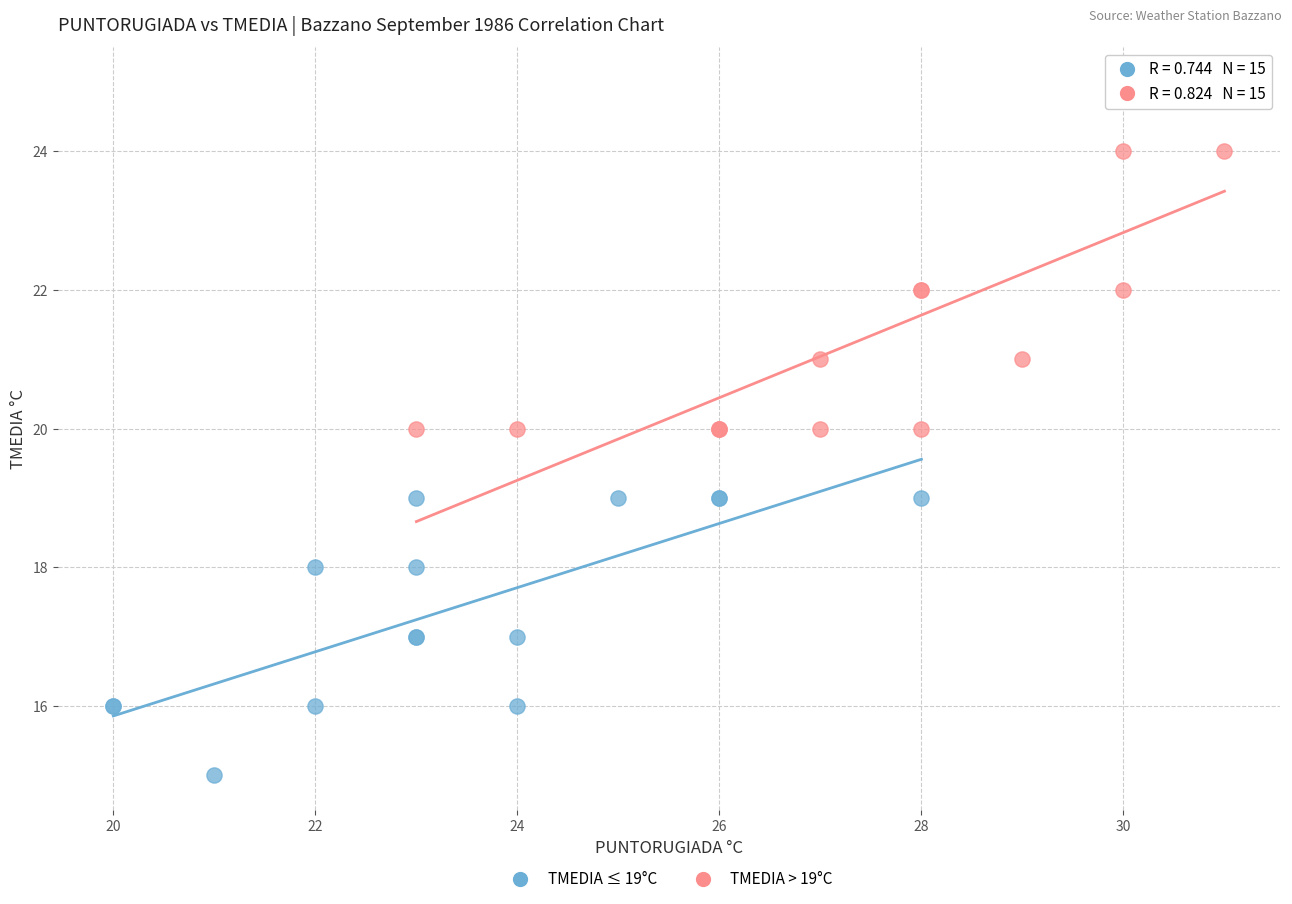

Which series contains the lowest Y value?

TMEDIA ≤ 19°C